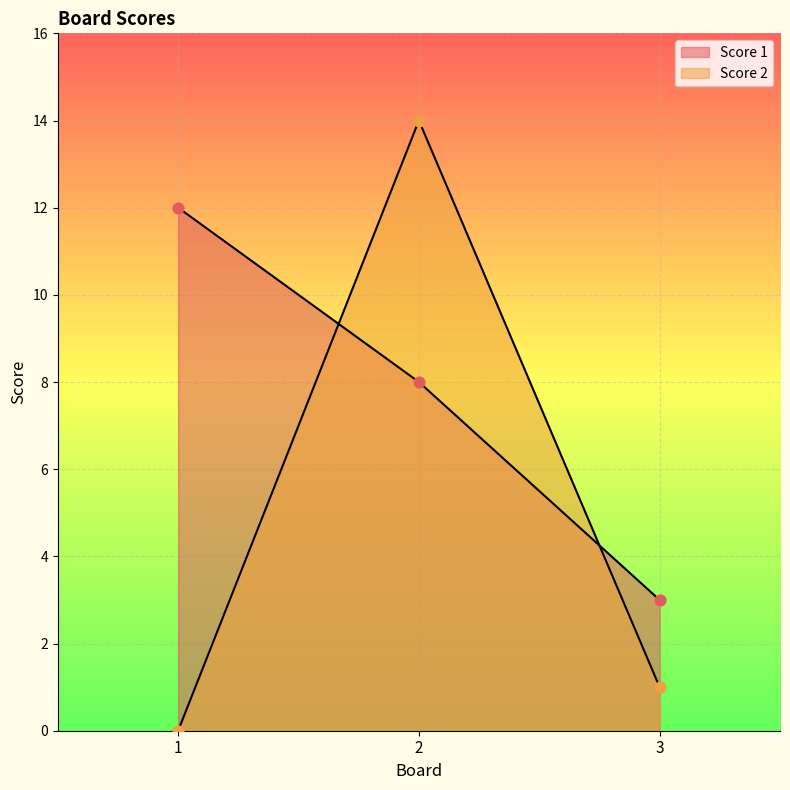

Which series contains the lowest Y value?

Score 2